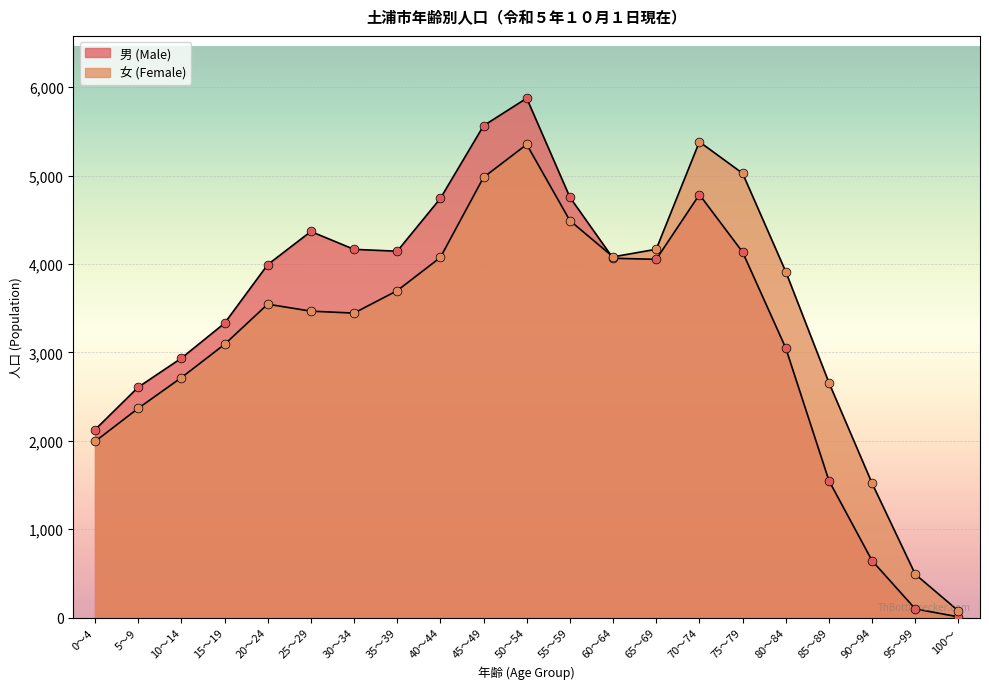

Which series has the largest total across all categories?

男 (Male)